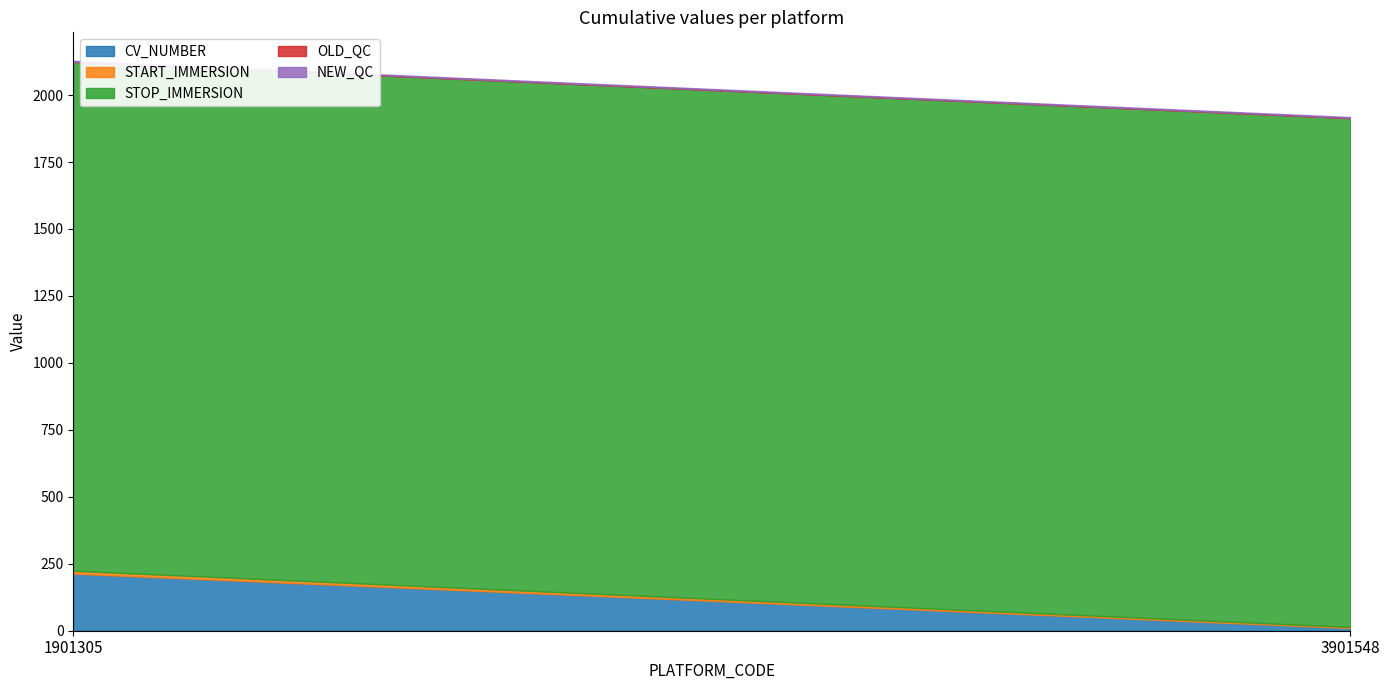

What is the difference between the maximum and minimum values in the CV_NUMBER series?

203.0